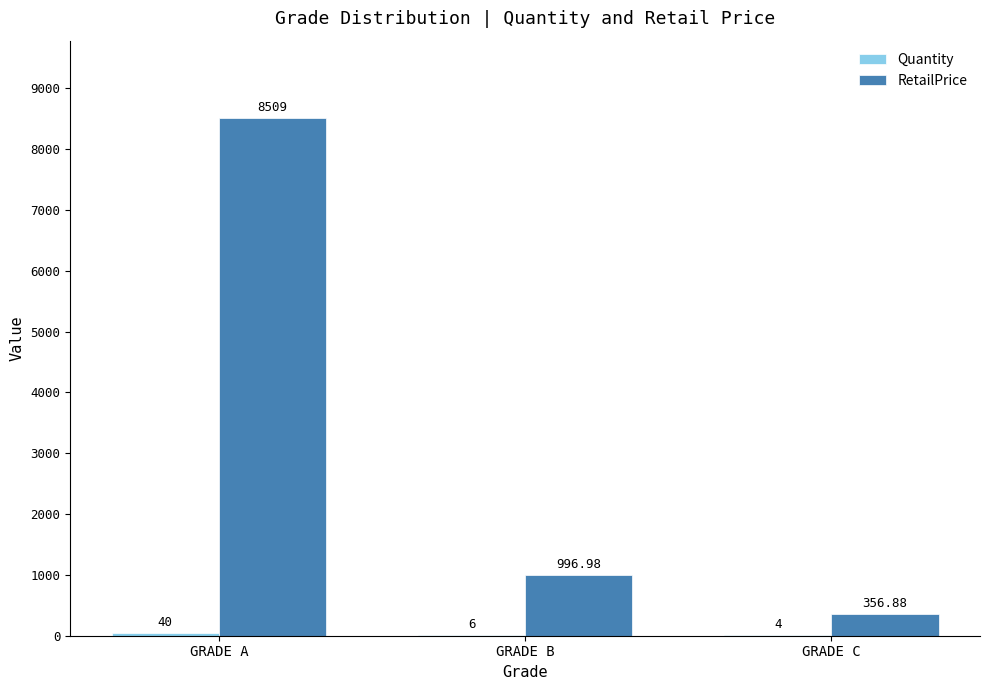

At which label does RetailPrice first exceed 996?

GRADE A